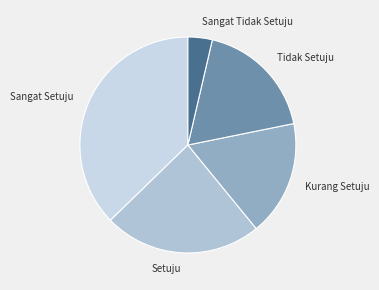

True or false: Sangat Setuju accounts for 37% of the total.

True